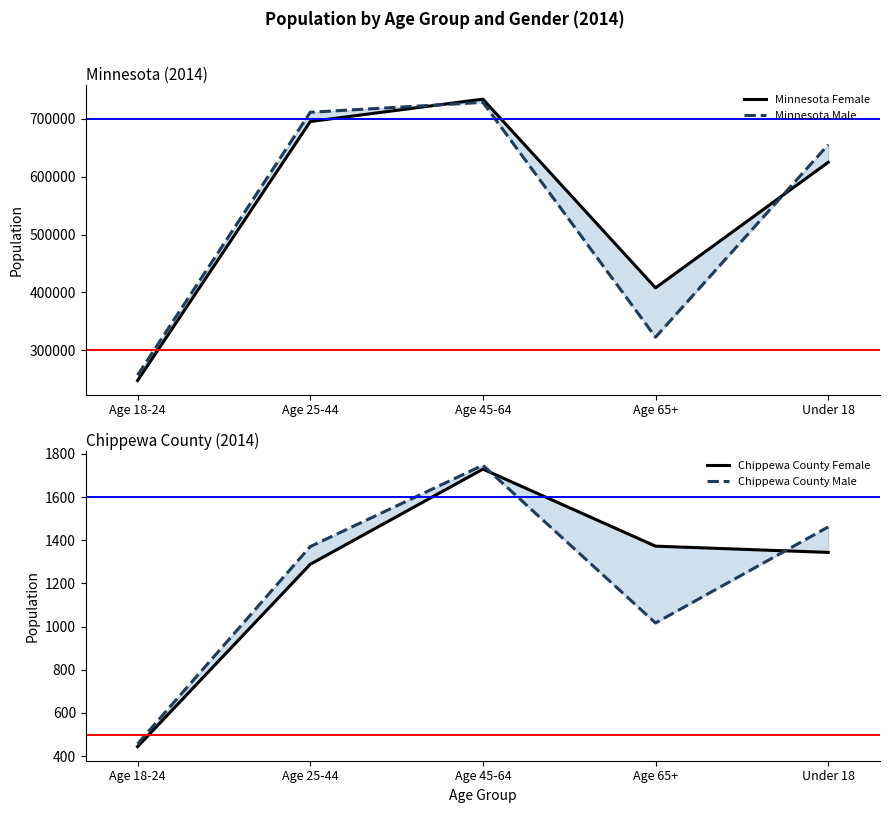

The value of Minnesota Male at Age 65+ is 205469. True or false?

False